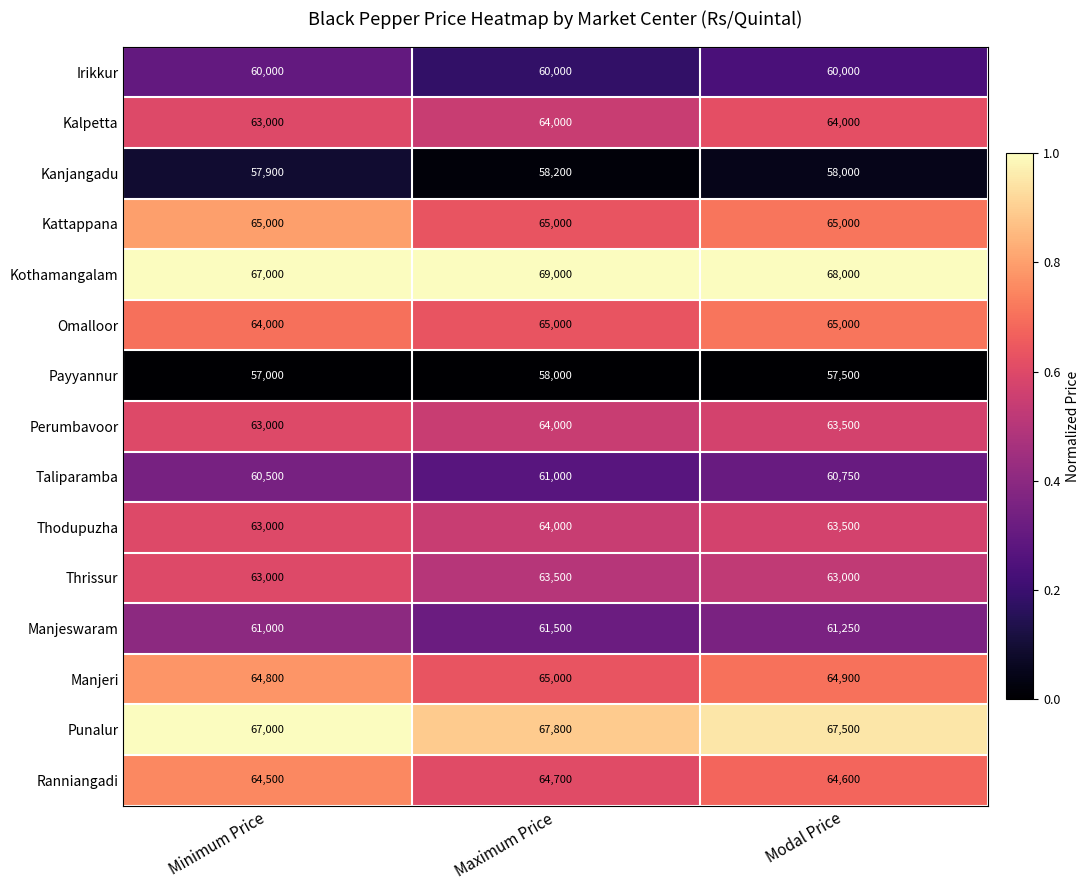

Rank the categories by Taliparamba value from lowest to highest.

Minimum Price, Modal Price, Maximum Price